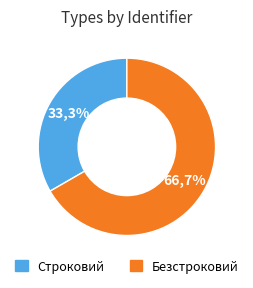

What is the largest slice in the pie chart?

Безстроковий